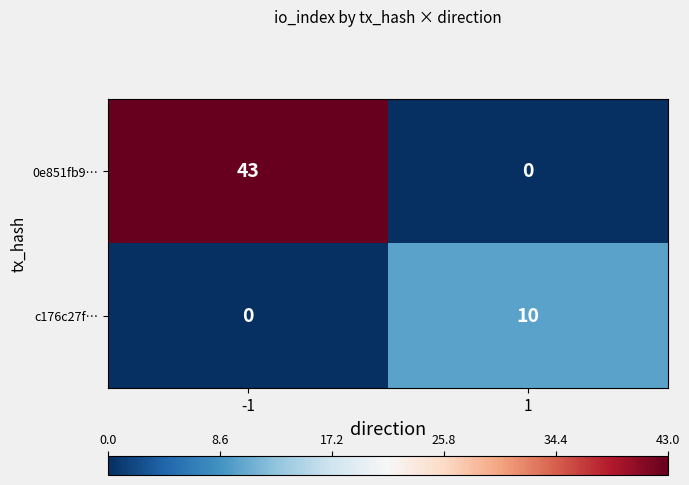

What is the difference between the 0e851fb9… values at -1 and 1?

43